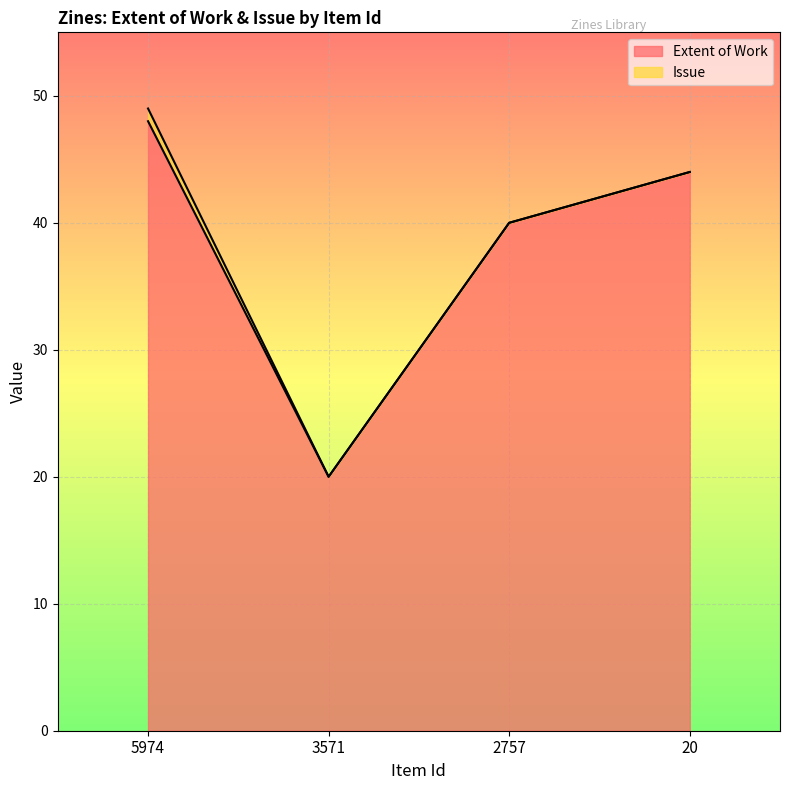

Reading left to right, what are all the values shown in this chart?

5974=48	3571=20	2757=40	20=44